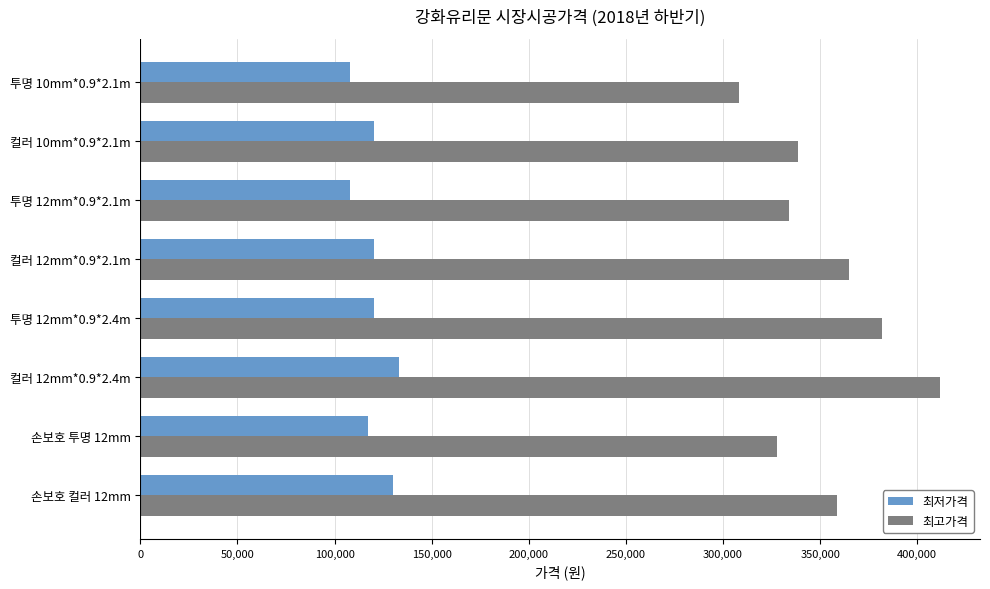

Rank the series by their maximum value, from lowest to highest.

최저가격, 최고가격